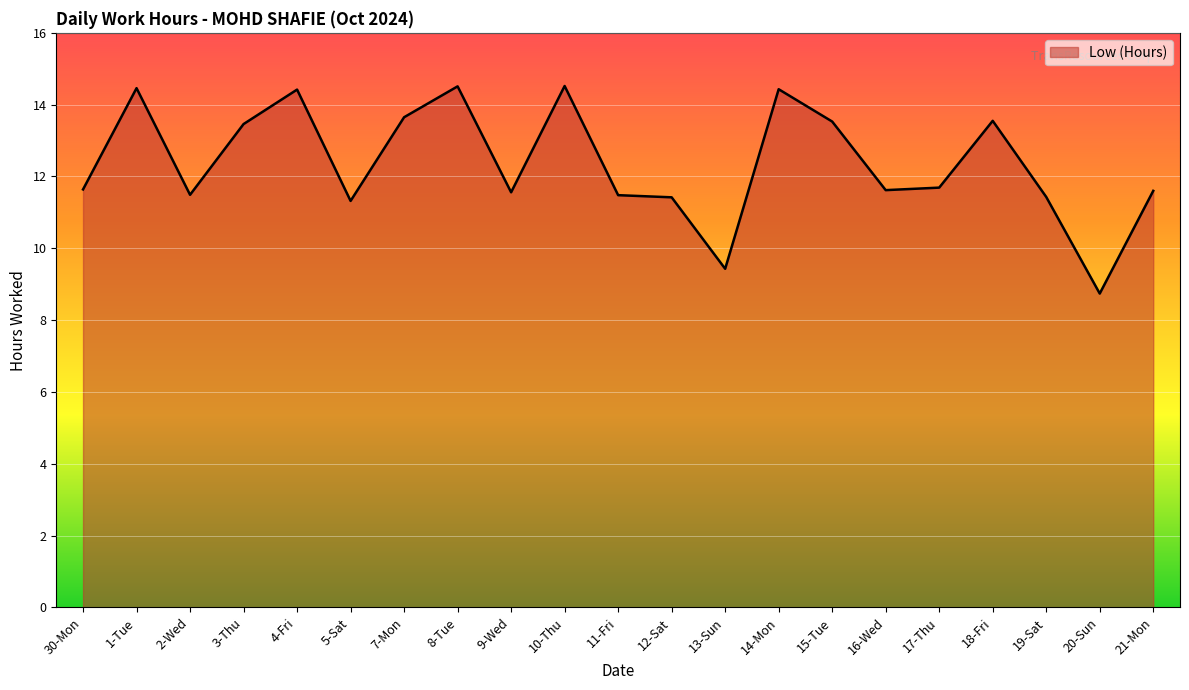

What value does the data have at 9-Wed?

11.6